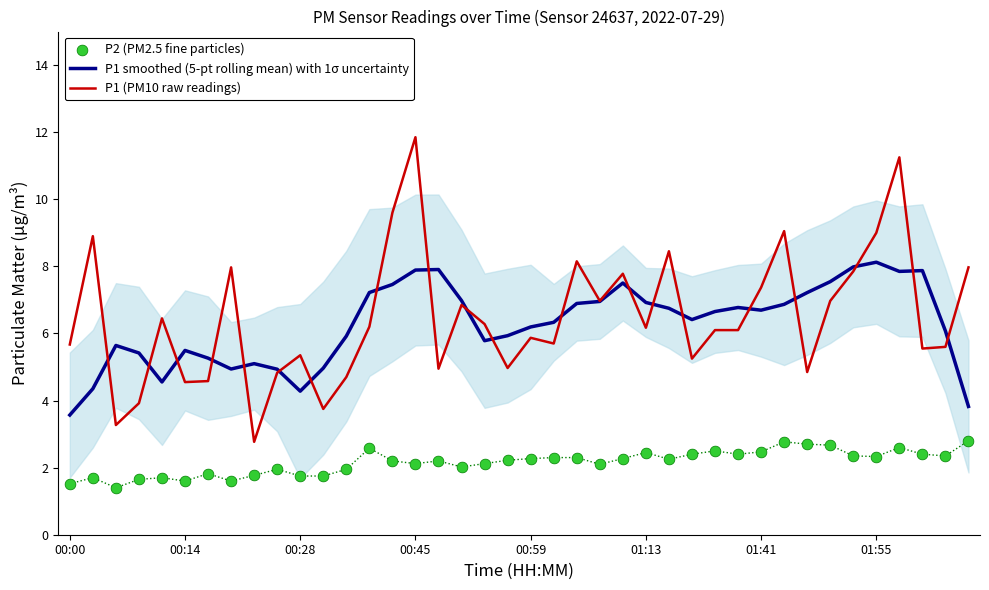

Which series reaches the minimum Y coordinate?

P2 (PM2.5 fine particles)